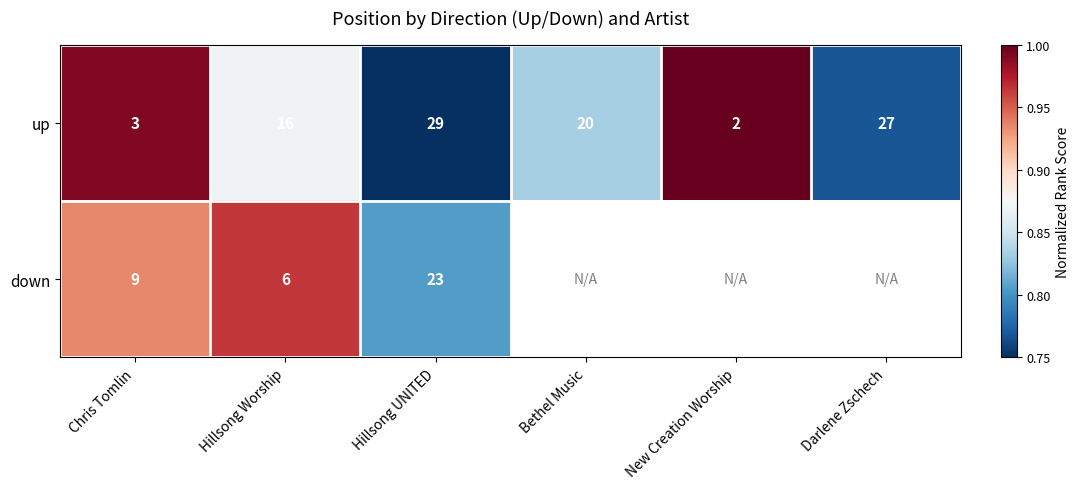

Where does the up series first go above 20?

Hillsong UNITED